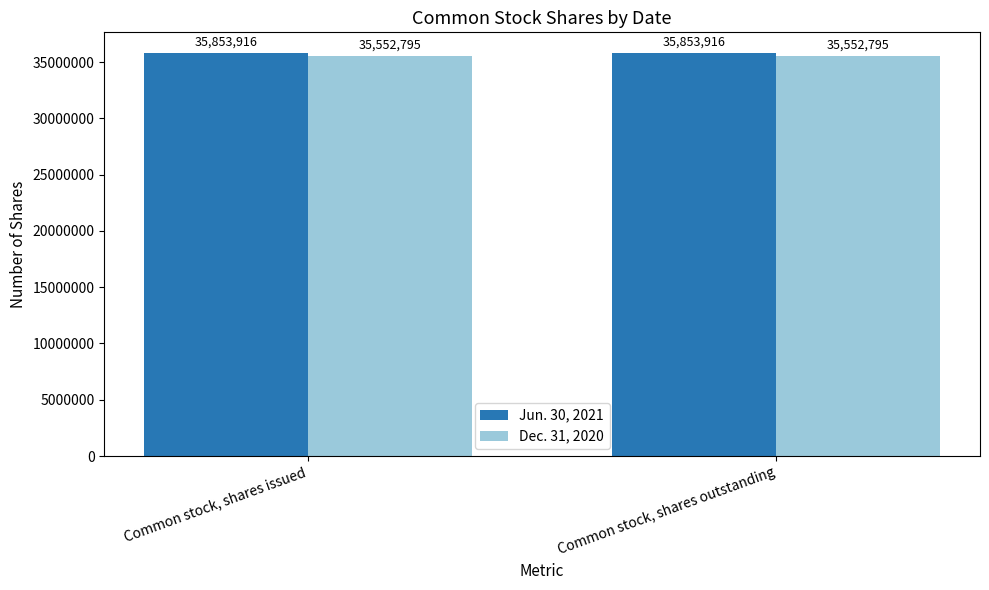

What is the label of the 1st bar from the left?

Common stock, shares issued